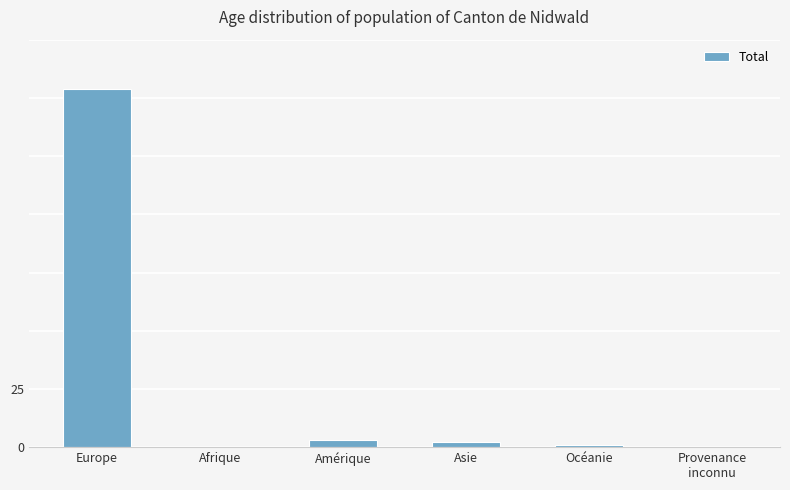

How many distinct data groups are displayed?

1